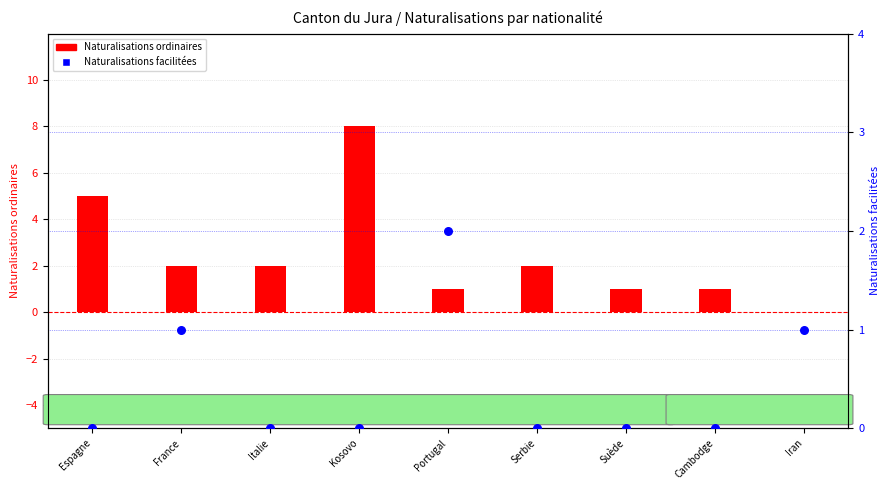

Which series contains the highest Y value?

Naturalisations ordinaires